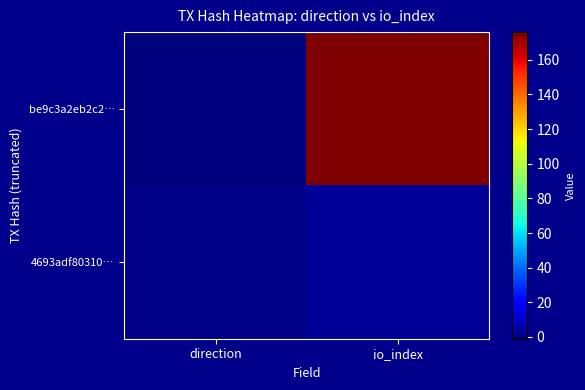

What value does the 4693adf80310… series have at direction?

1